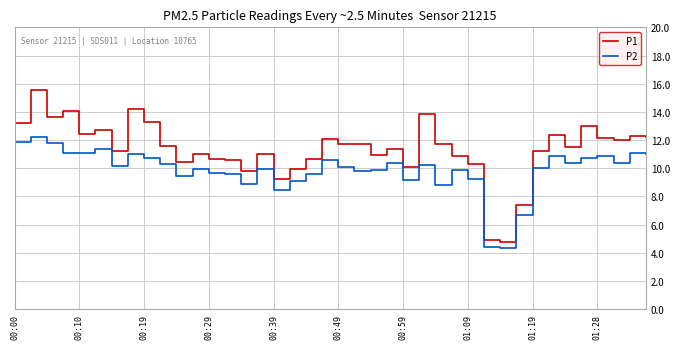

List the series in order of their overall mean, highest first.

P1, P2